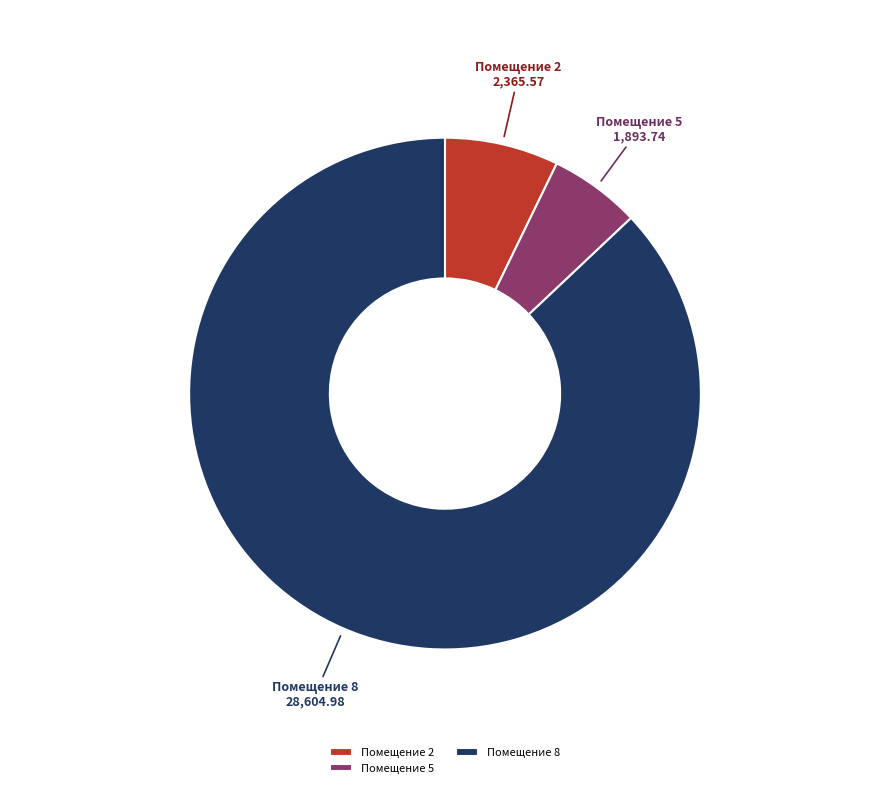

Do Помещение 5 and Помещение 2 together represent more than half of the pie?

No